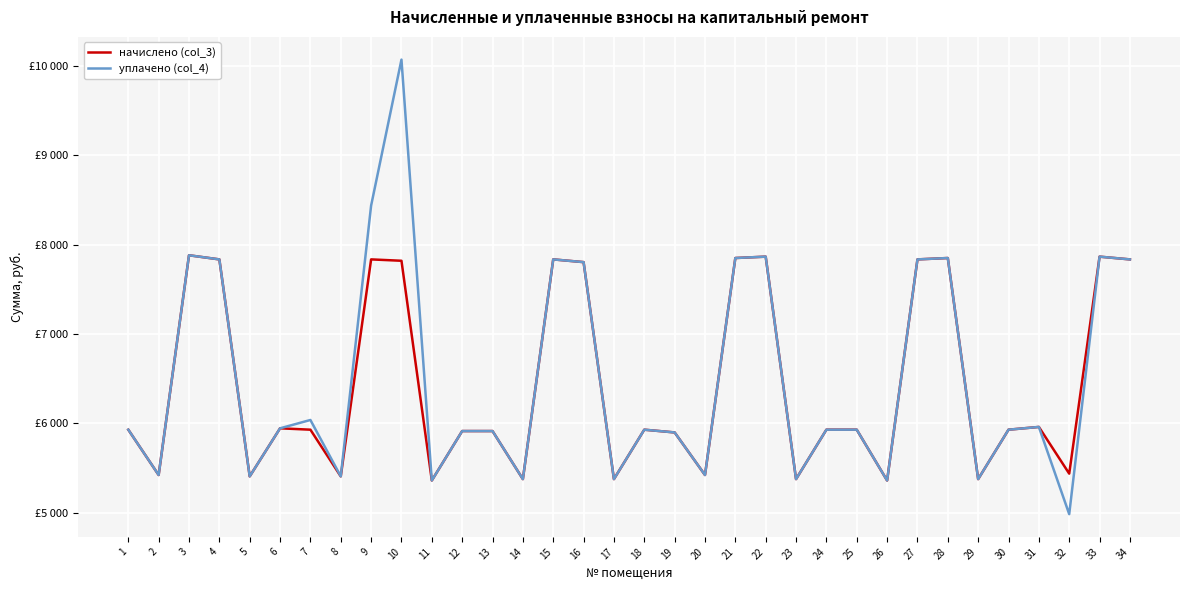

Does the chart have visible grid lines?

Yes